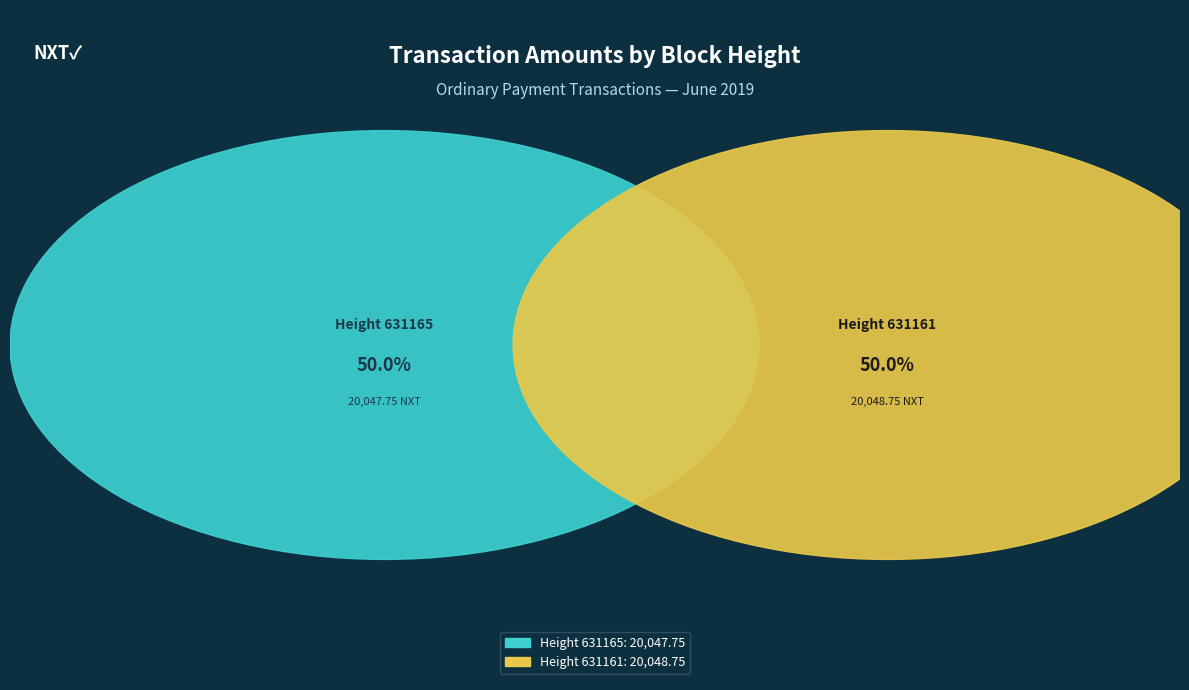

To the nearest percent, what percentage of the pie is 631161?

50%